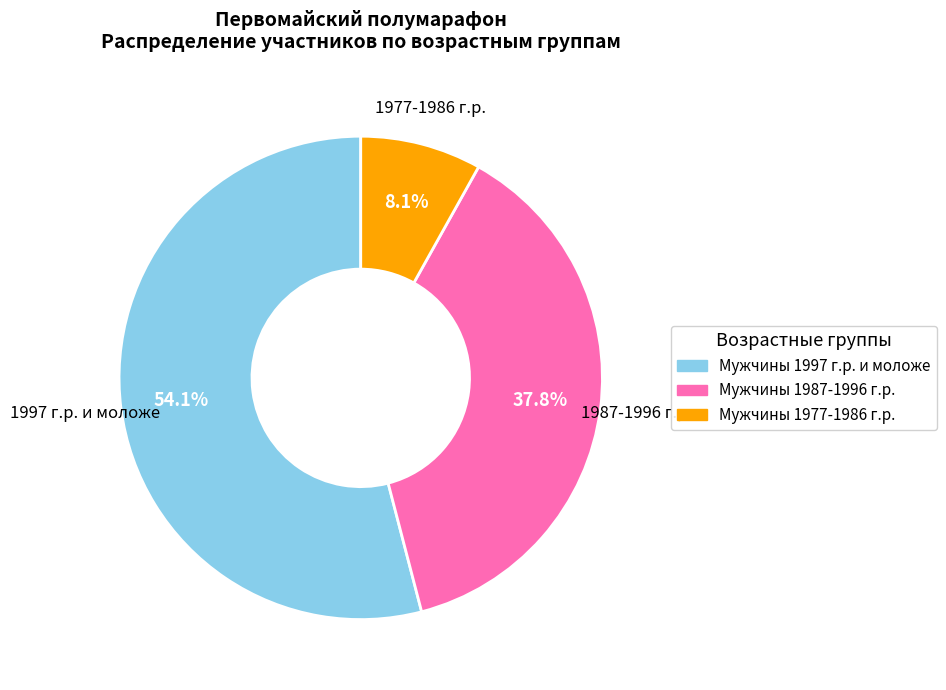

Combined, do Мужчины 1987-1996 г.р. and Мужчины 1977-1986 г.р. account for over 50%?

No